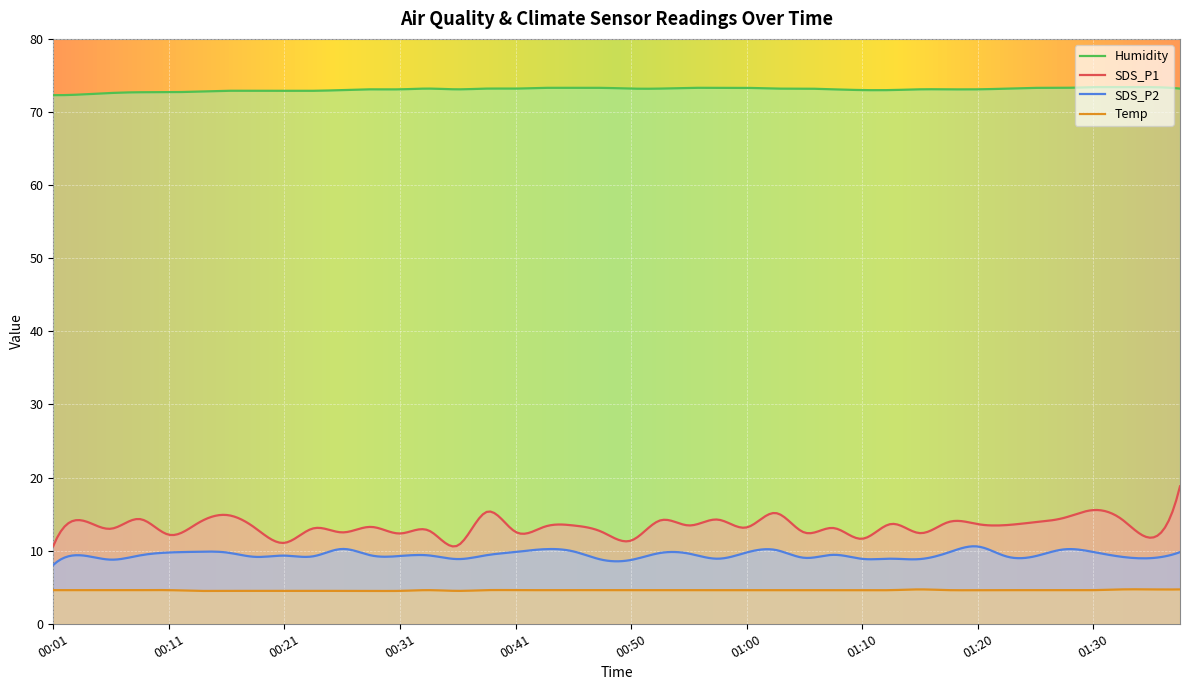

What is the smallest value displayed?

4.5